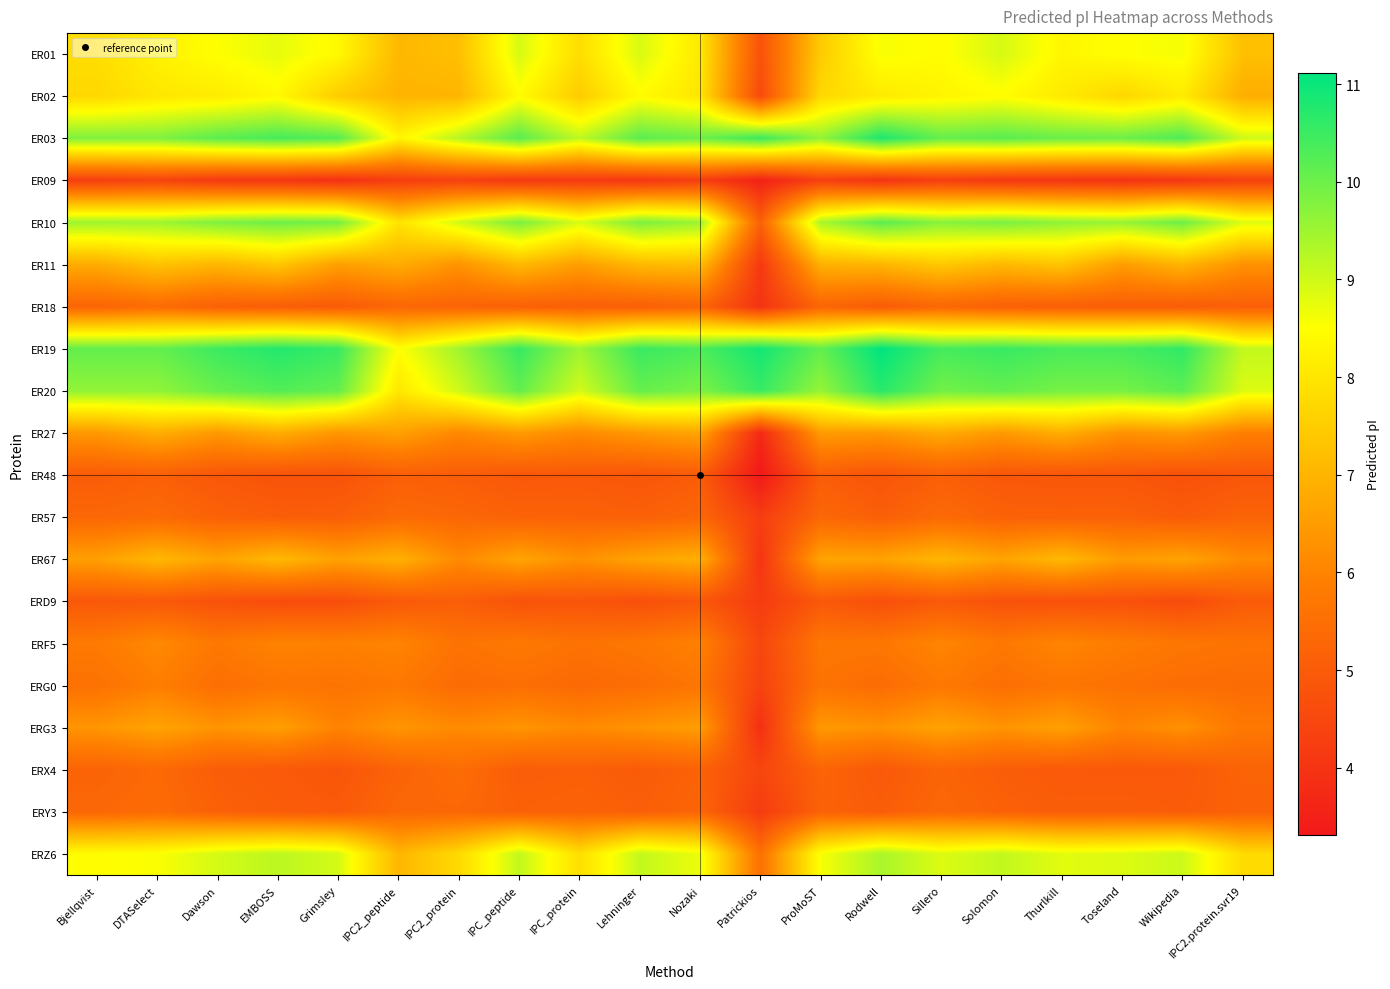

What is the total value across all series at Wikipedia?

137.7